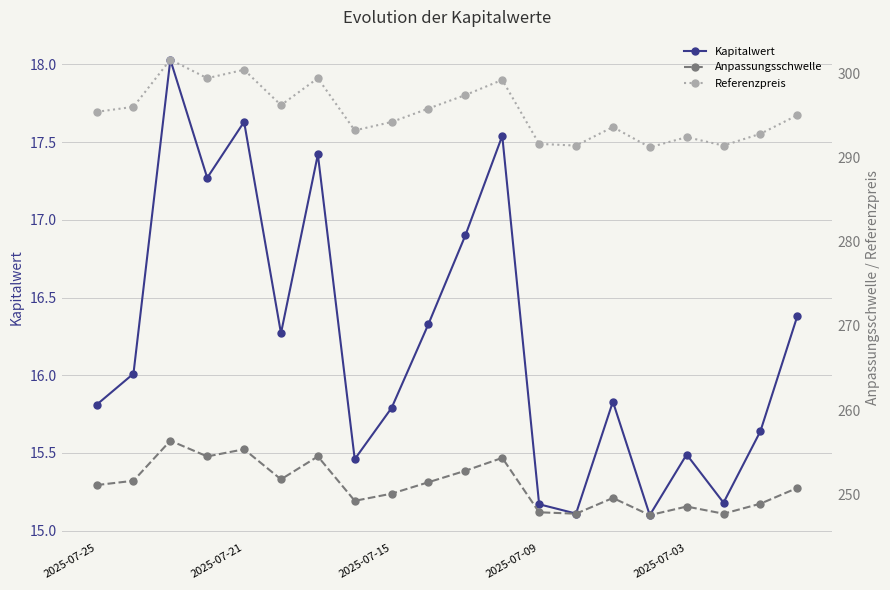

Rank the series by their maximum value, from lowest to highest.

Kapitalwert, Anpassungsschwelle, Referenzpreis